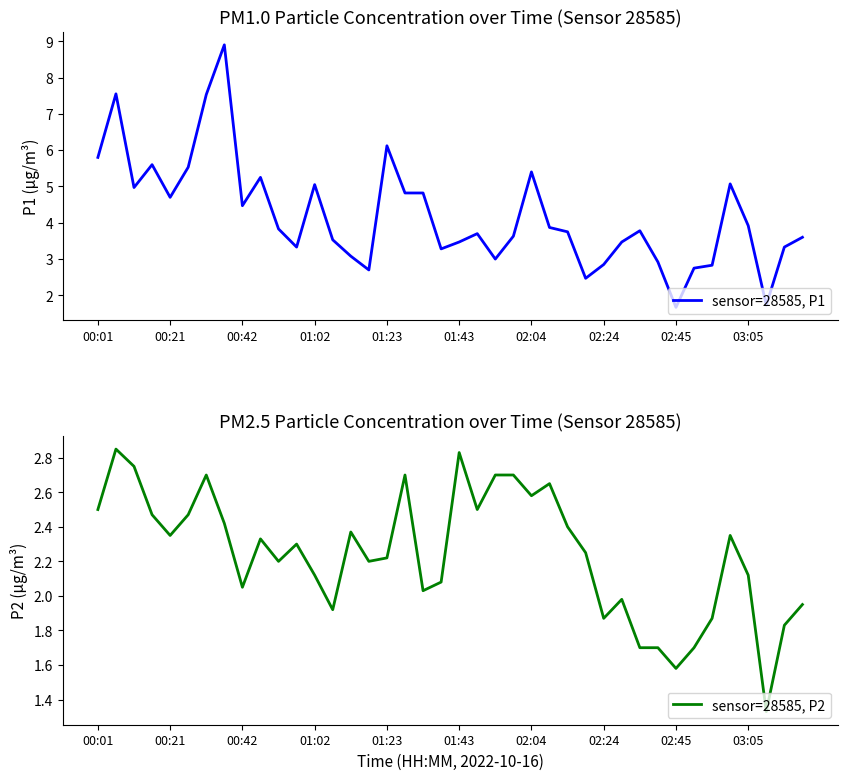

The value of sensor=28585, P2 at 22 is 2.7. True or false?

True